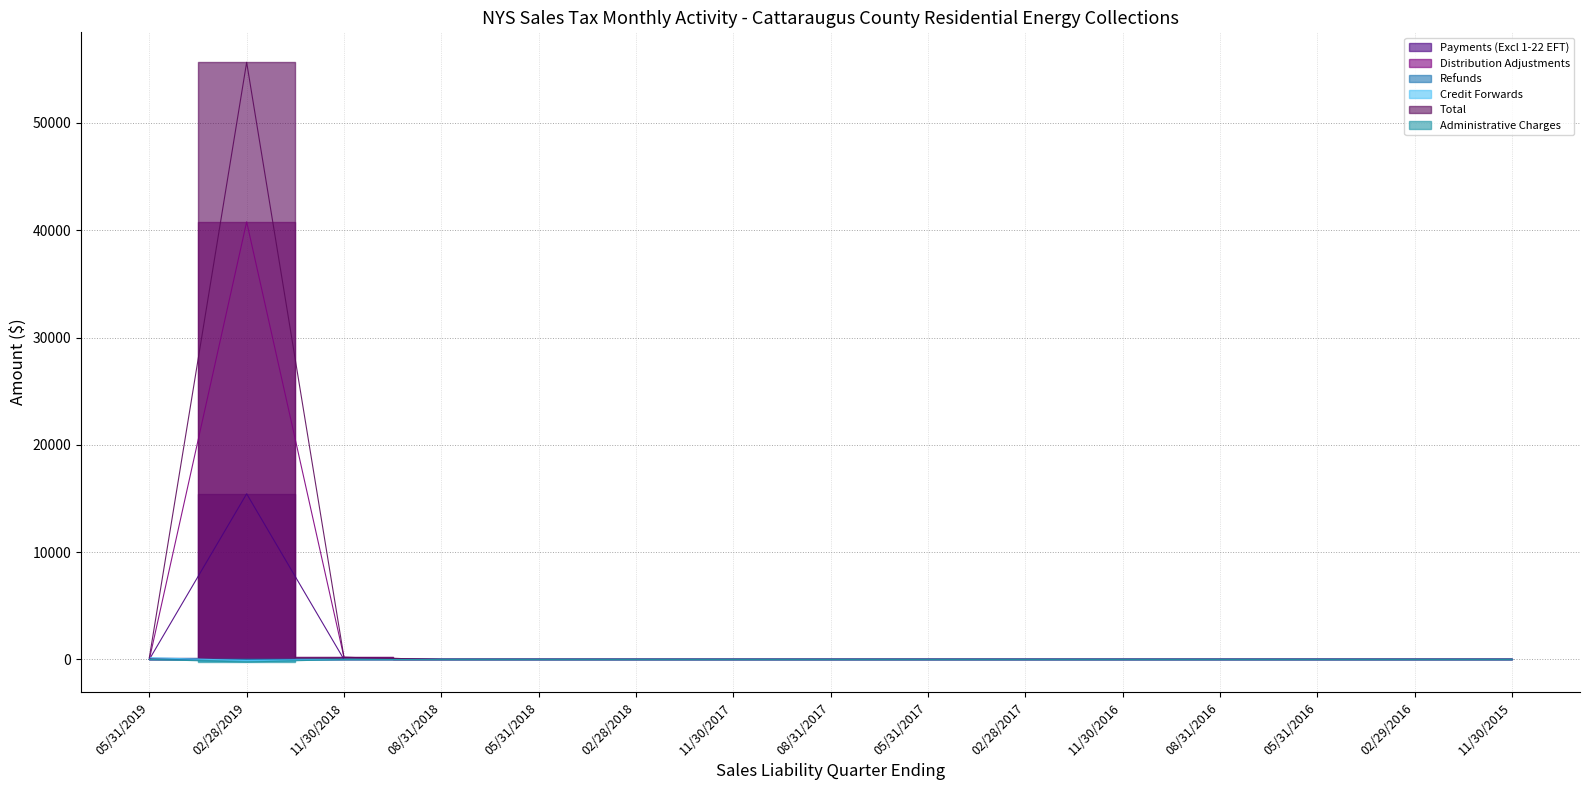

At which label does Distribution Adjustments reach its peak?

02/28/2019